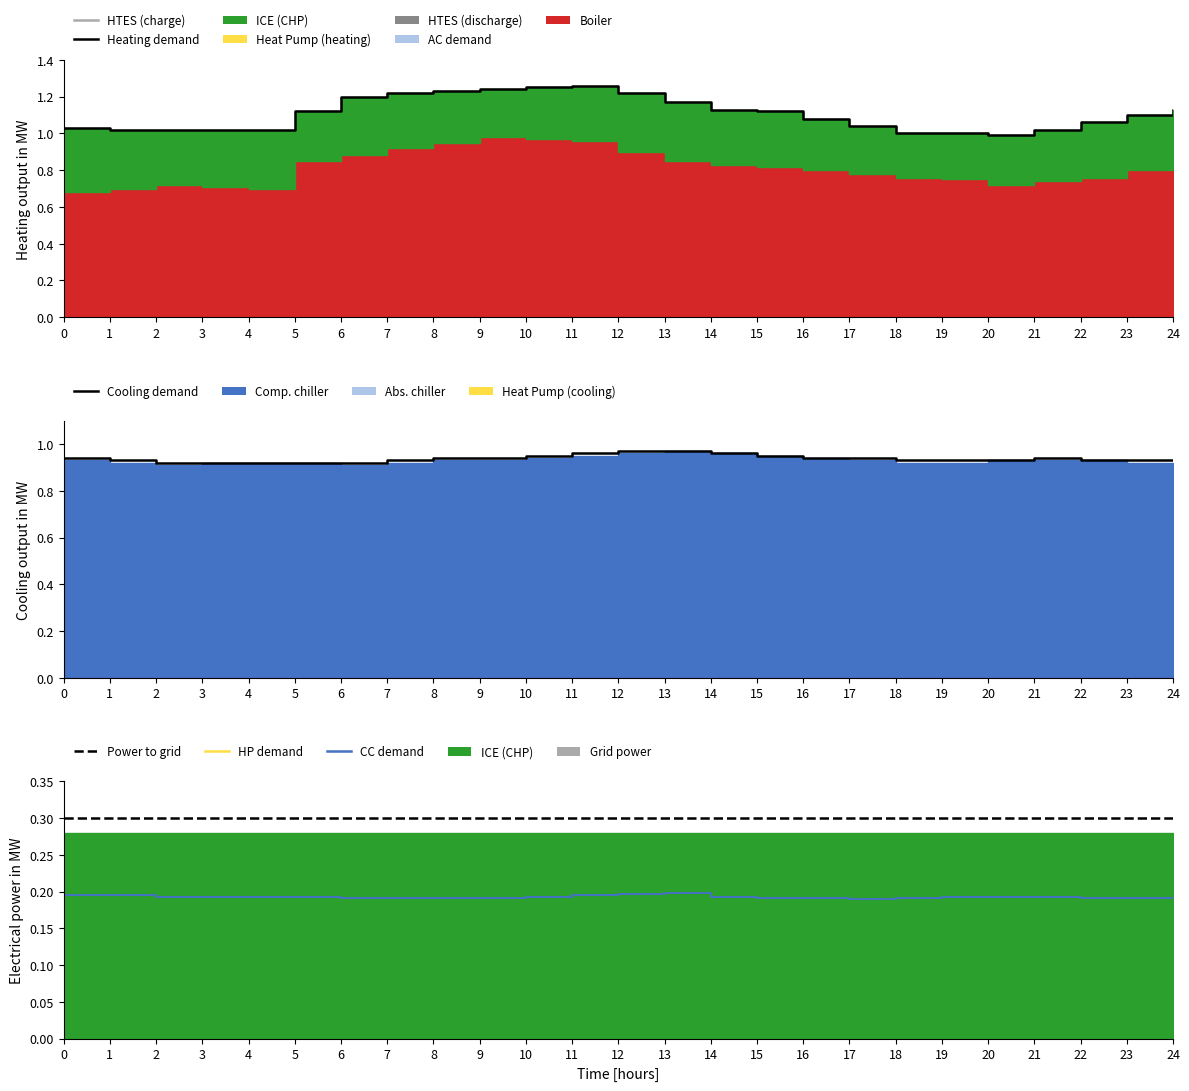

The value of Power to grid at 13 is 0.1. True or false?

False